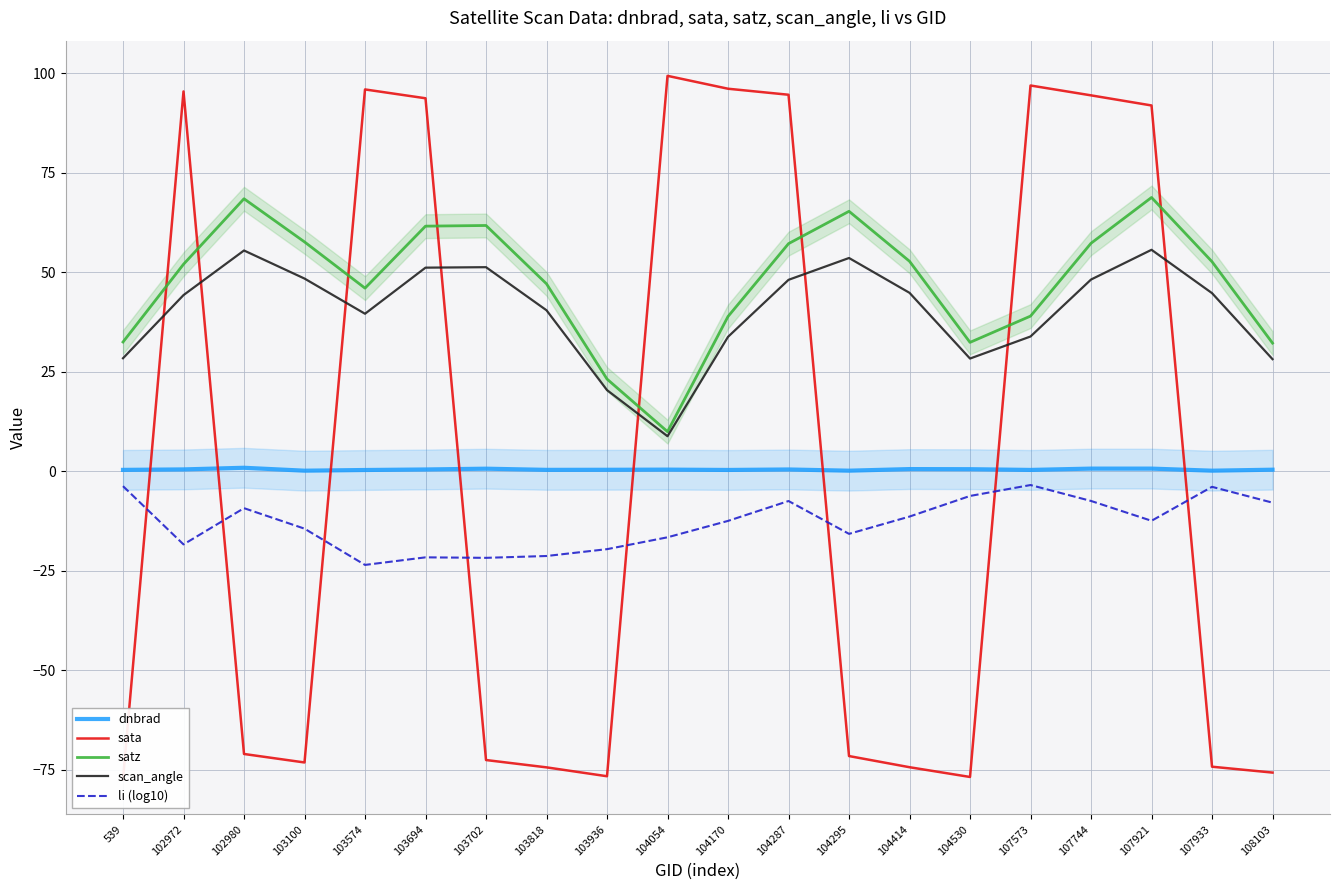

Does the chart have visible grid lines?

Yes